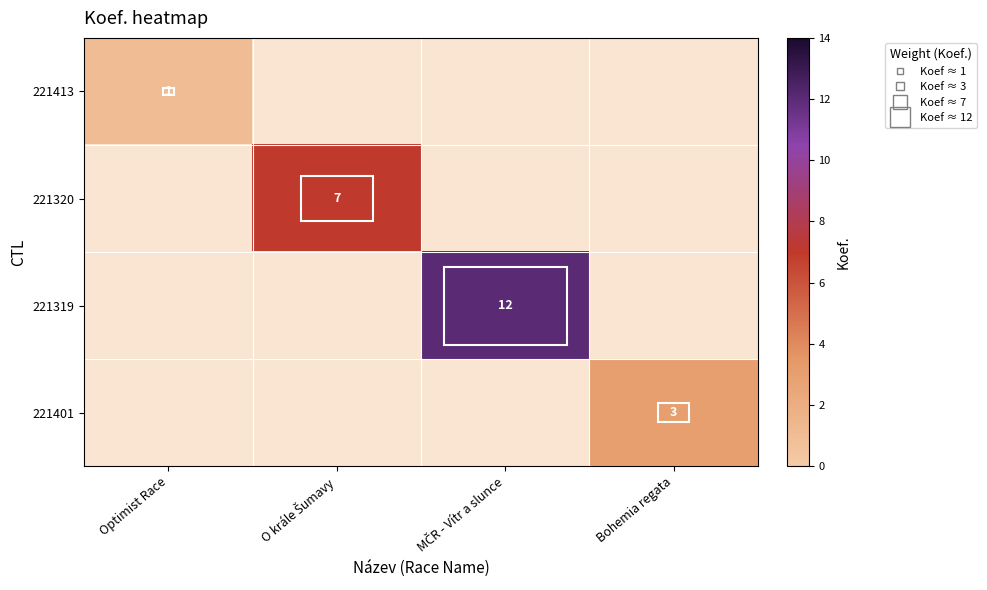

How many distinct data groups are displayed?

4